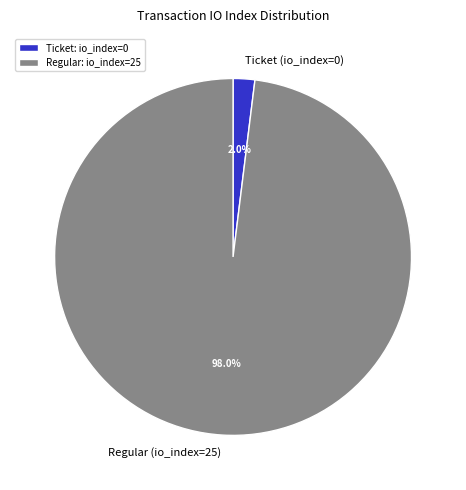

Count the number of slices in the pie.

2